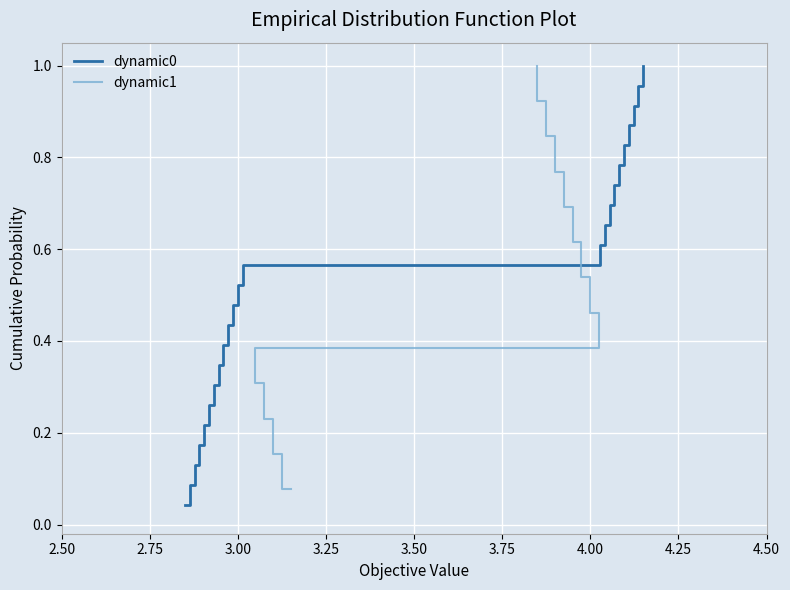

Count the number of data series in this chart.

2